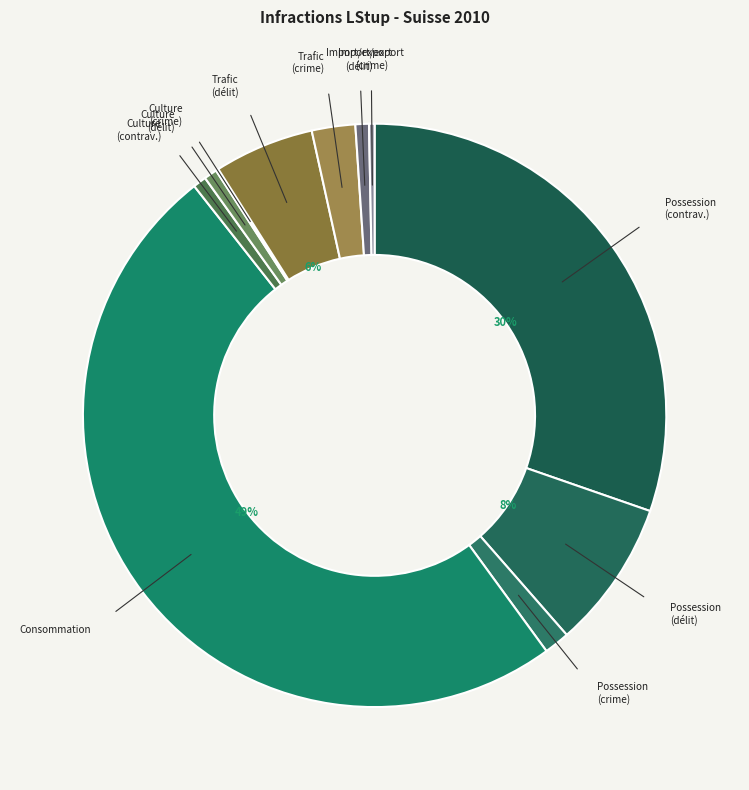

How many segments does this pie chart have?

11